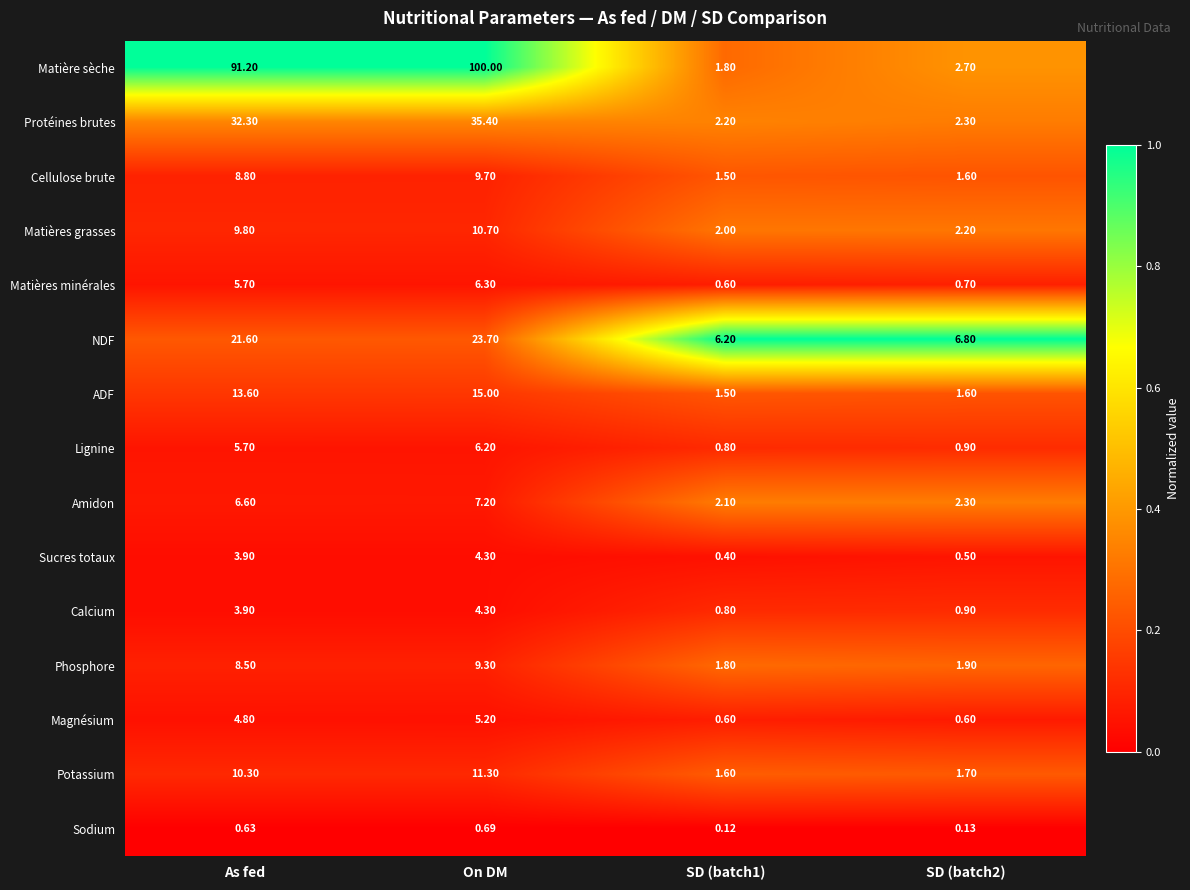

Which series has the widest spread of values?

Matière sèche